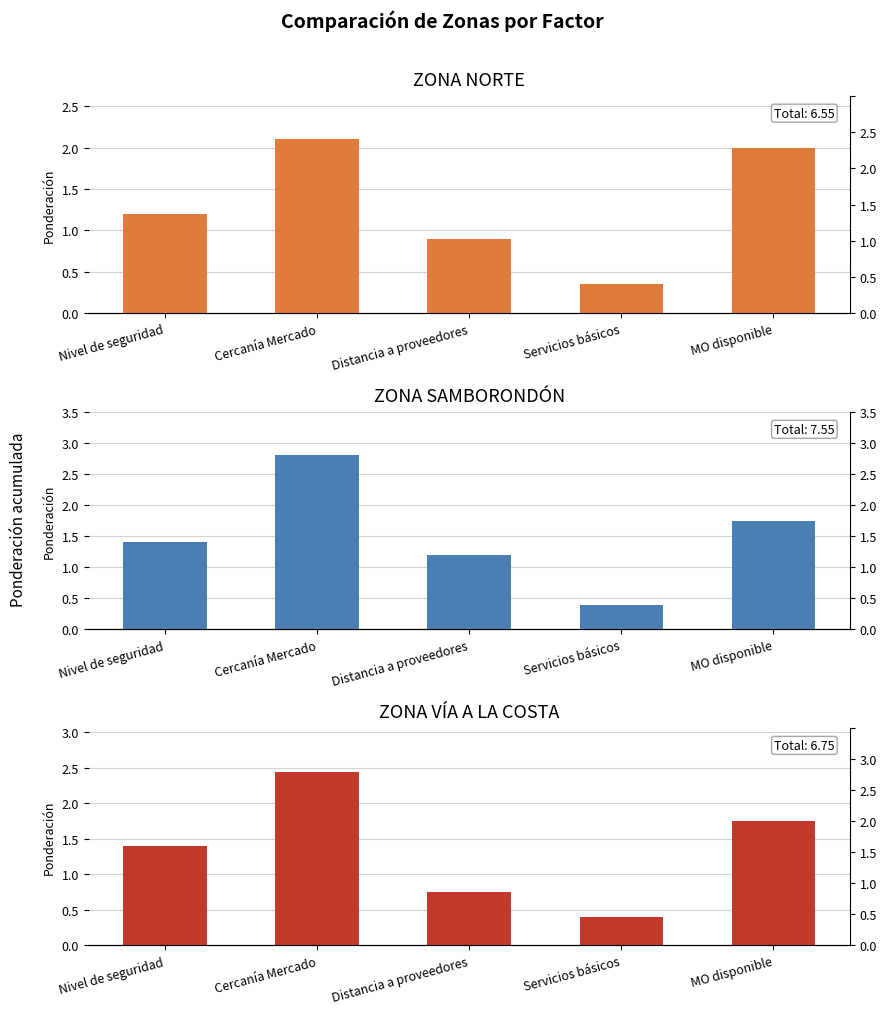

Which series has the widest spread of values?

ZONA SAMBORONDÓN